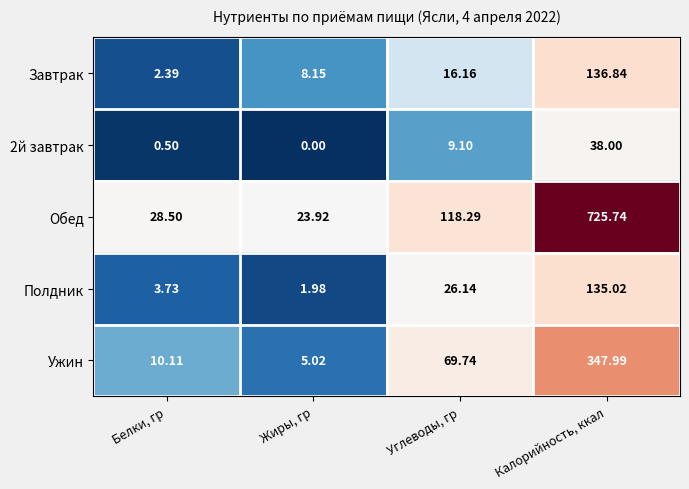

List the labels in order of Обед value, smallest first.

Жиры, гр, Белки, гр, Углеводы, гр, Калорийность, ккал